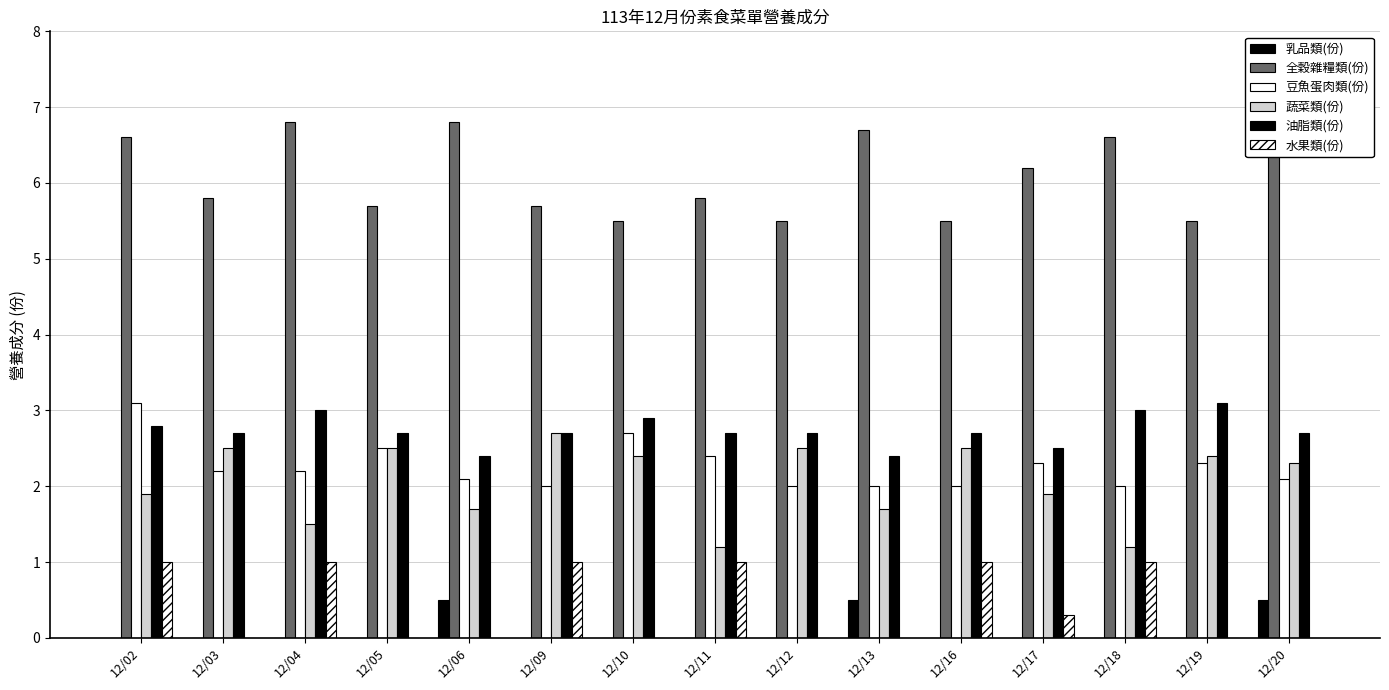

What is the difference between the highest and lowest values at 12/12?

5.5